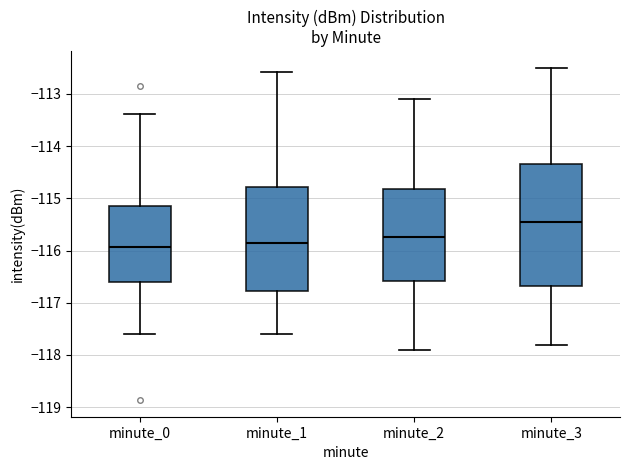

Reading left to right, read every box against the y-axis: the position of its median line, the range the box covers, and the ends of its whiskers. The values are not printed on the chart, so give them approximately, as read against the axis.

minute_0: median -115.9, box -116.6 to -115.1, whiskers -117.6 to -113.4
minute_1: median -115.8, box -116.8 to -114.8, whiskers -117.6 to -112.6
minute_2: median -115.7, box -116.6 to -114.8, whiskers -117.9 to -113.1
minute_3: median -115.4, box -116.7 to -114.3, whiskers -117.8 to -112.5